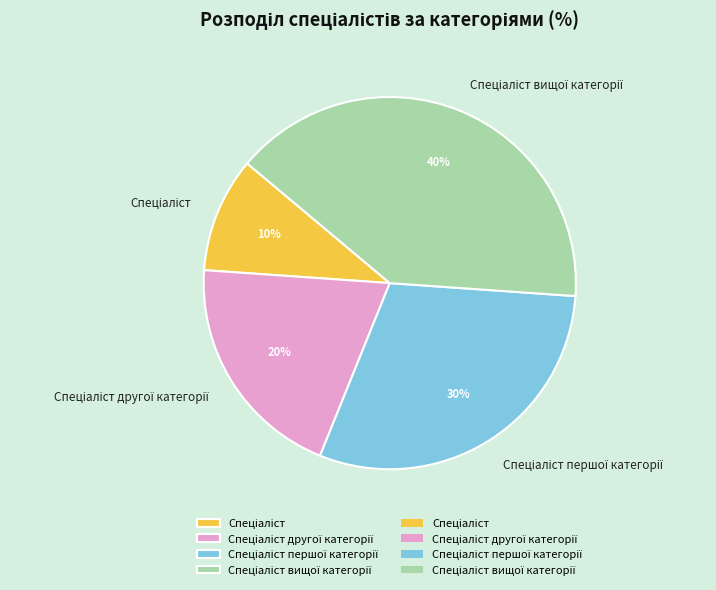

To the nearest percent, what is the average slice percentage?

25%